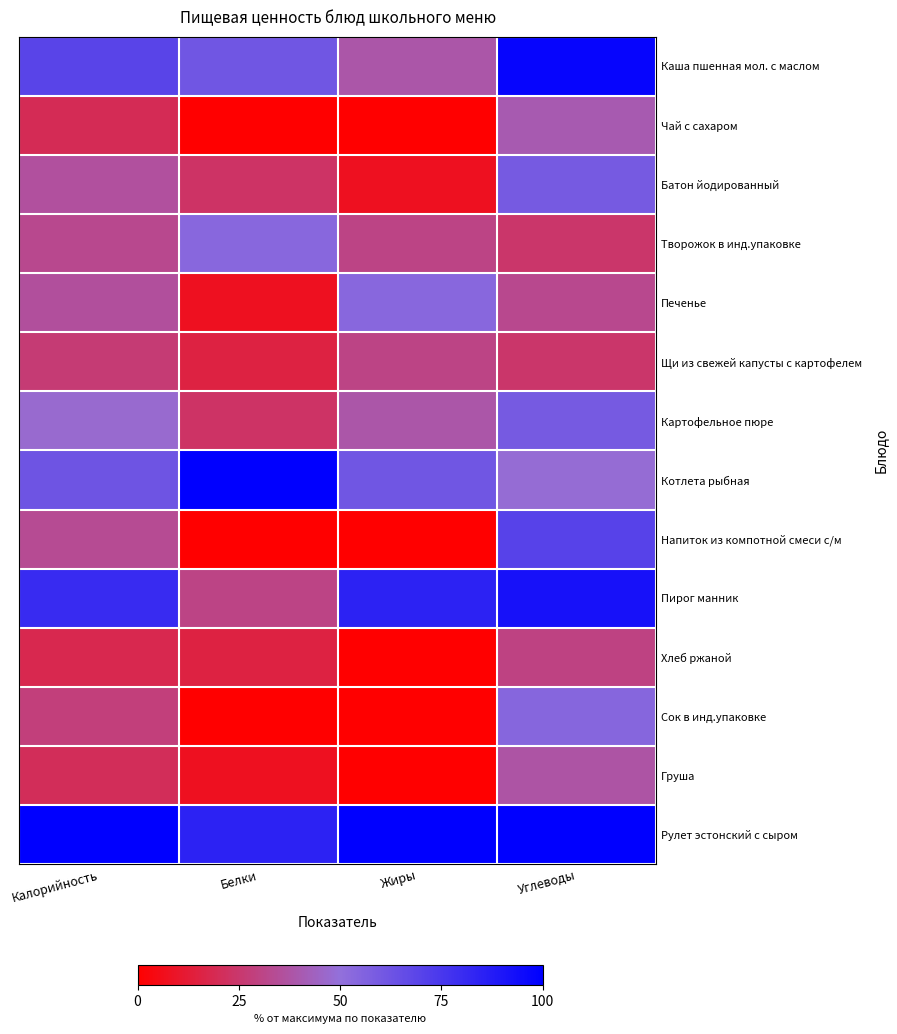

Which label corresponds to the smallest value in the chart?

Белки